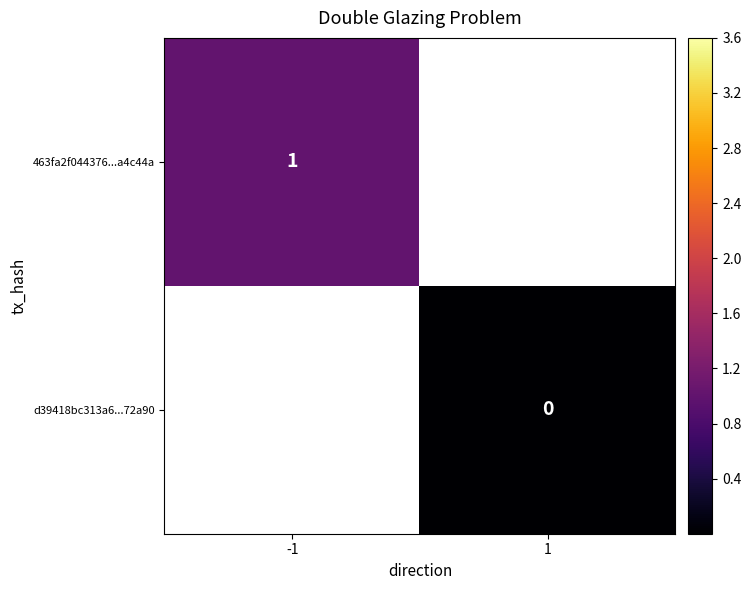

Is the value of 463fa2f044376...a4c44a at -1 greater than the value of d39418bc313a6...72a90 at 1?

Yes